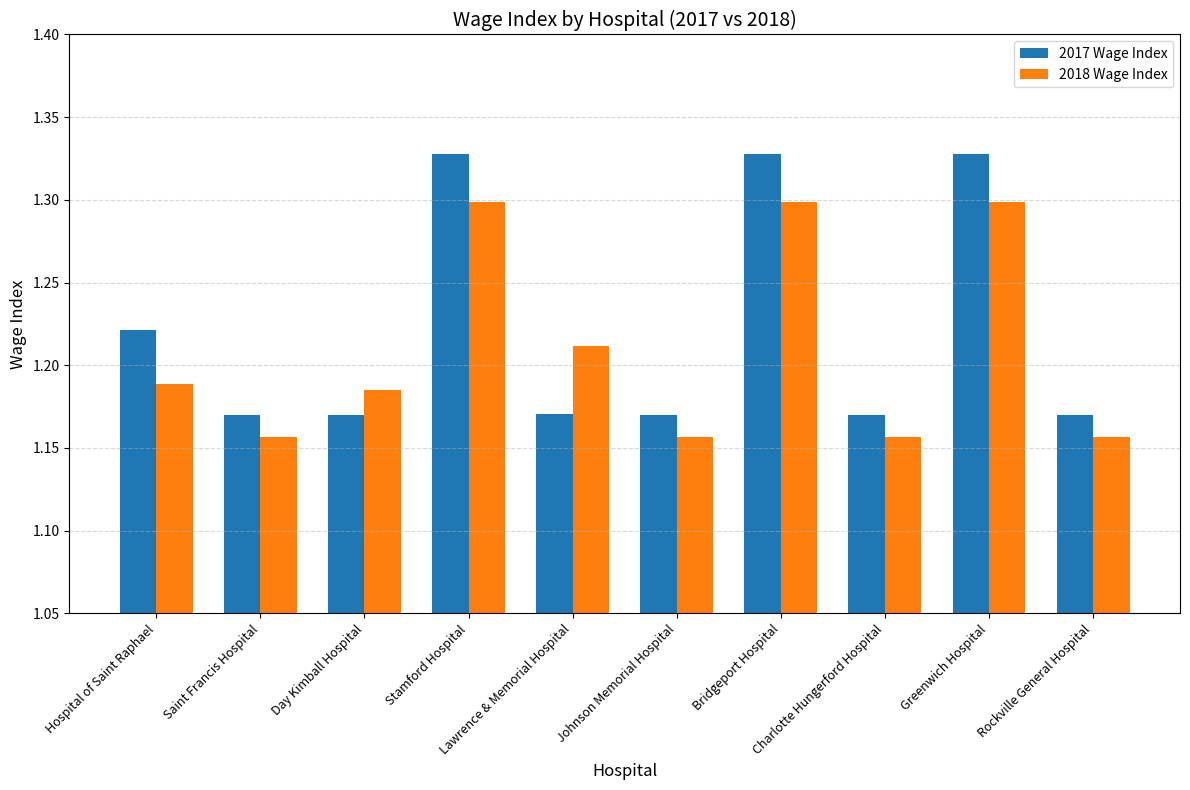

How many series are shown in this chart?

2